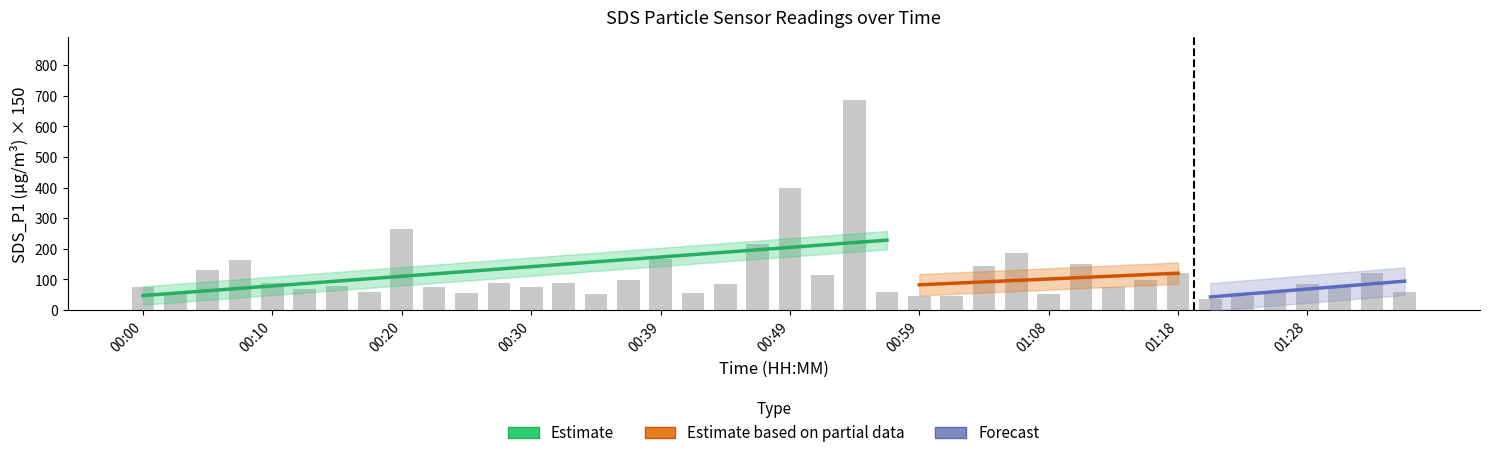

What is the ratio of the value at 00:15 to the value at 01:11?

0.5